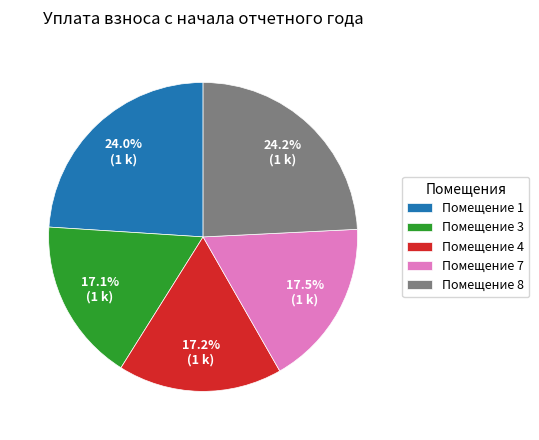

What percentage do Помещение 8 and Помещение 7 together represent?

41.7%